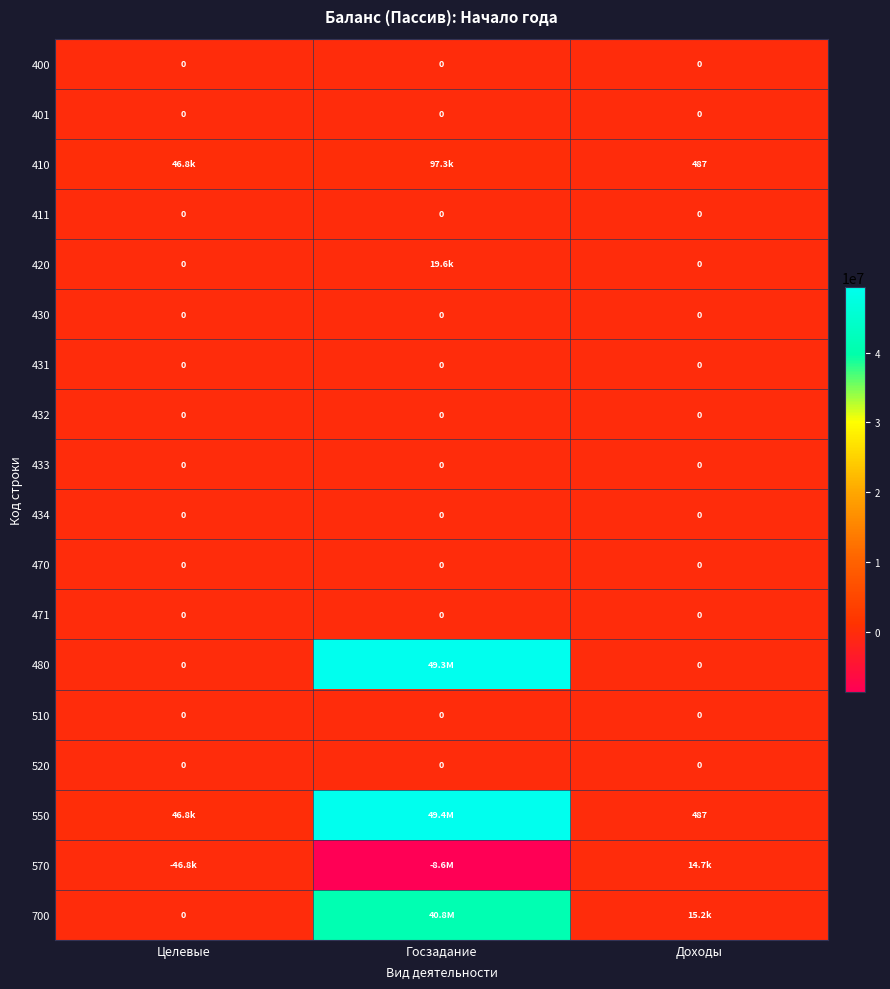

At how many categories does at least one series exceed 3628440?

1